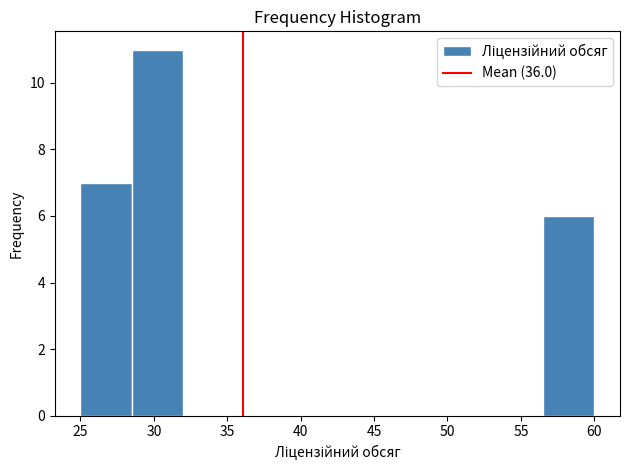

Reading left to right, transcribe this chart: for each bar, give the range it covers on the x-axis and its height. The values are not printed on the chart, so give them approximately, as read against the axis.

25.0 to 28.5: 7
28.5 to 32.0: 11
32.0 to 35.5: 0
35.5 to 39.0: 0
39.0 to 42.5: 0
42.5 to 46.0: 0
46.0 to 49.5: 0
49.5 to 53.0: 0
53.0 to 56.5: 0
56.5 to 60.0: 6